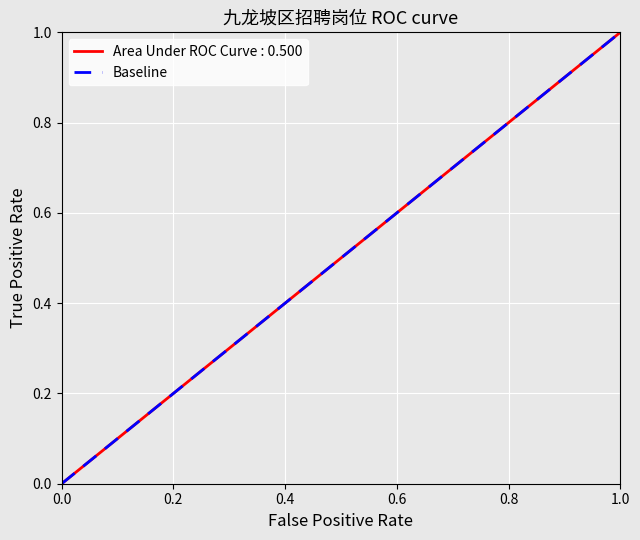

What is the sum of all values?

1